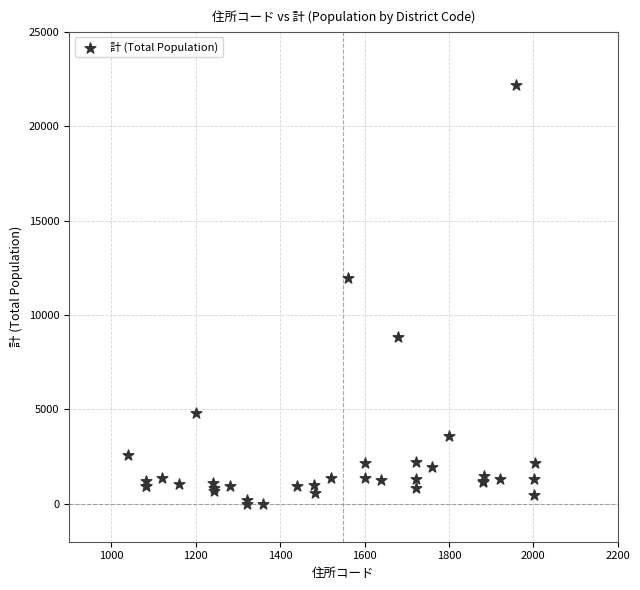

What Y value in the scatter plot is closest to 11102?

11953